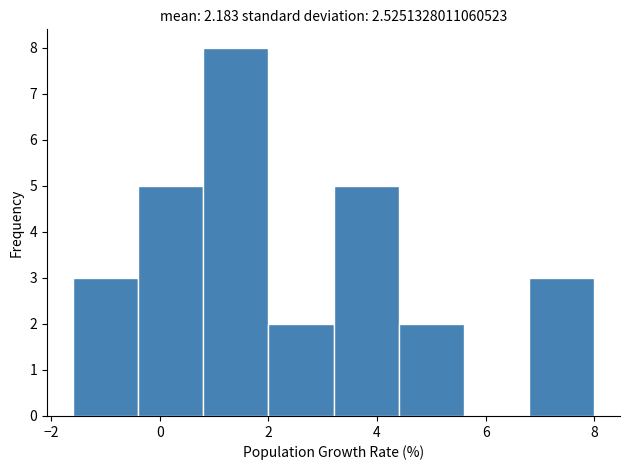

Reading left to right, transcribe this chart: for each bar, give the range it covers on the x-axis and its height. Neither the bar edges nor the heights are printed on the chart, so give them approximately, as read against the axes.

-1.6 to -0.4: 3
-0.4 to 0.8: 5
0.8 to 2.0: 8
2.0 to 3.2: 2
3.2 to 4.4: 5
4.4 to 5.6: 2
5.6 to 6.8: 0
6.8 to 8.0: 3